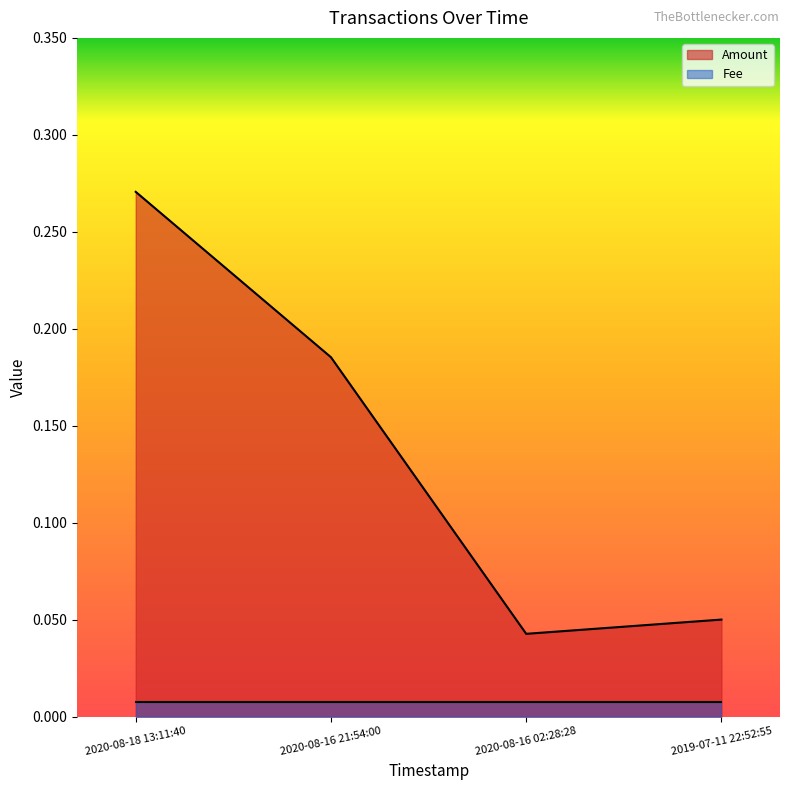

What is the change in value from 2020-08-18 13:11:40 to 2020-08-16 02:28:28?

-0.2